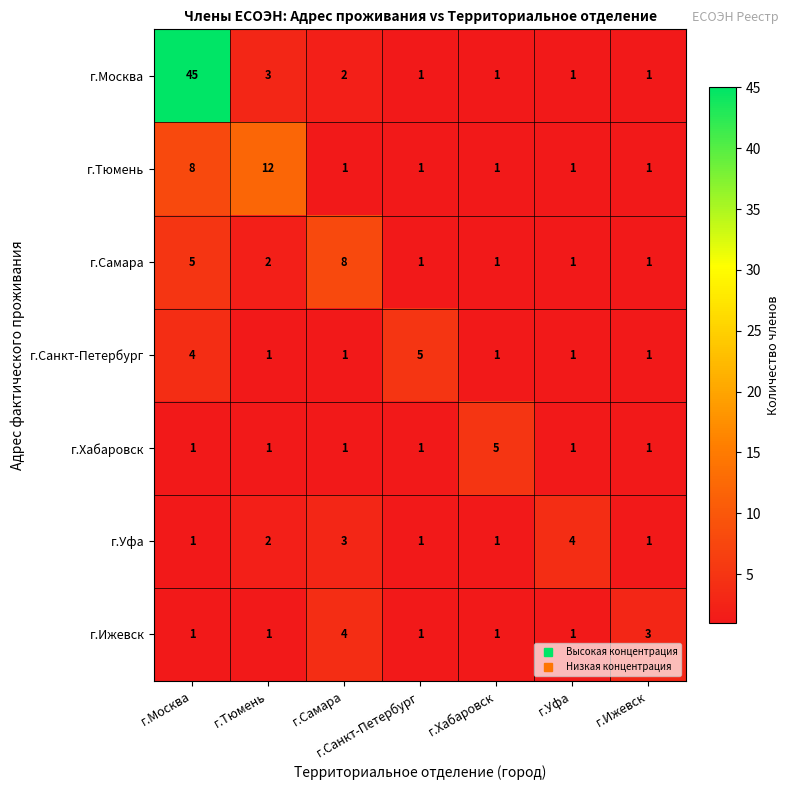

The value of г.Самара at г.Тюмень is 2. True or false?

True